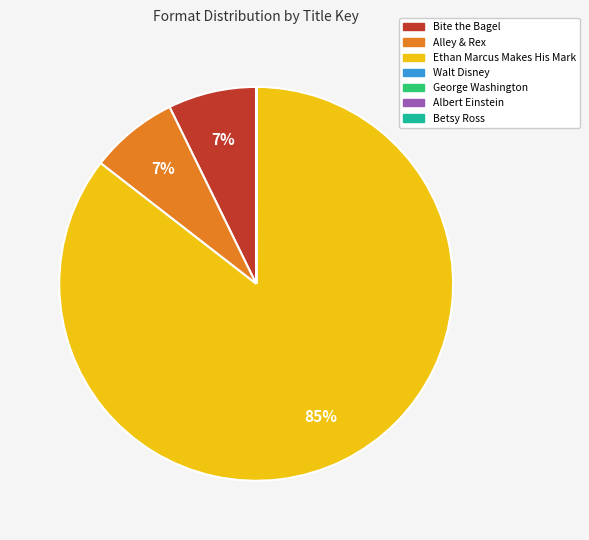

What is the largest slice in the pie chart?

Ethan Marcus Makes His Mark